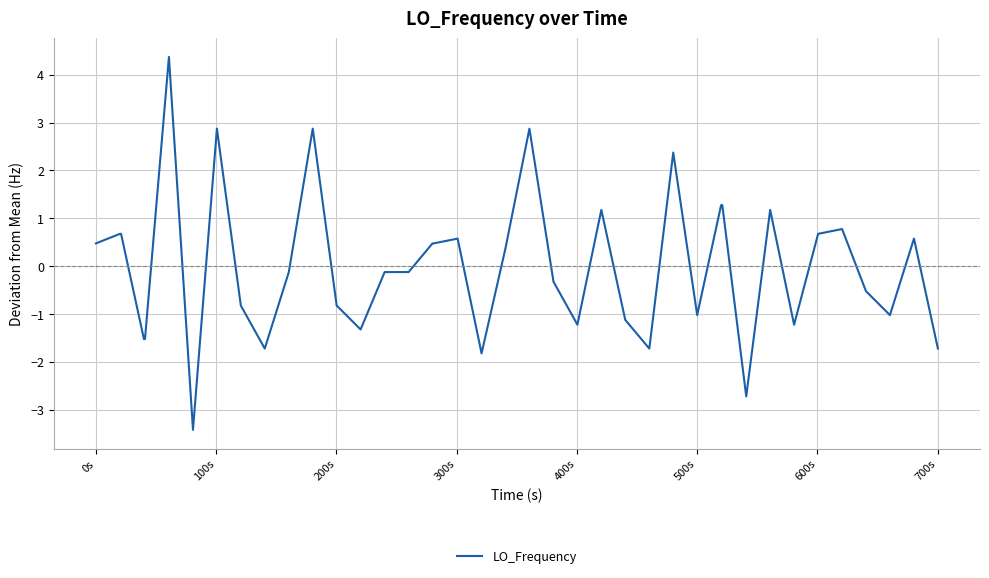

What is the maximum value shown in the chart?

4.4